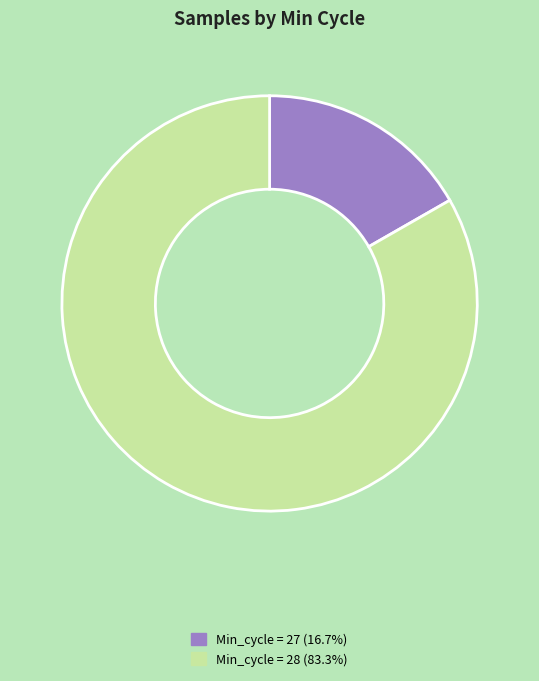

How many segments does this pie chart have?

2